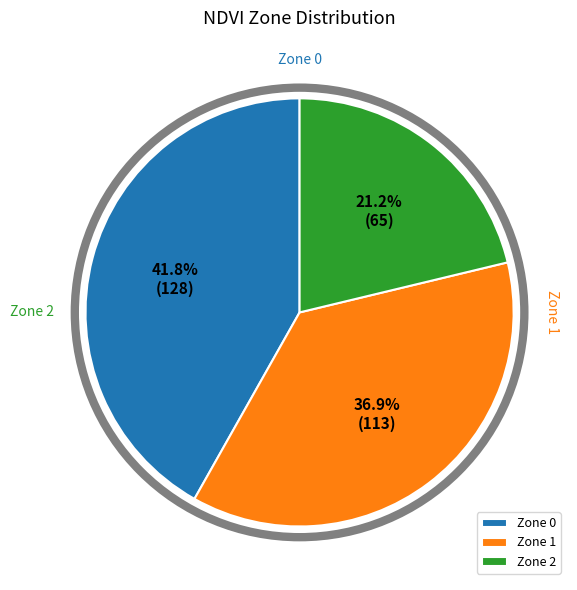

To the nearest percent, what is the difference between the largest and smallest slice percentages?

21%